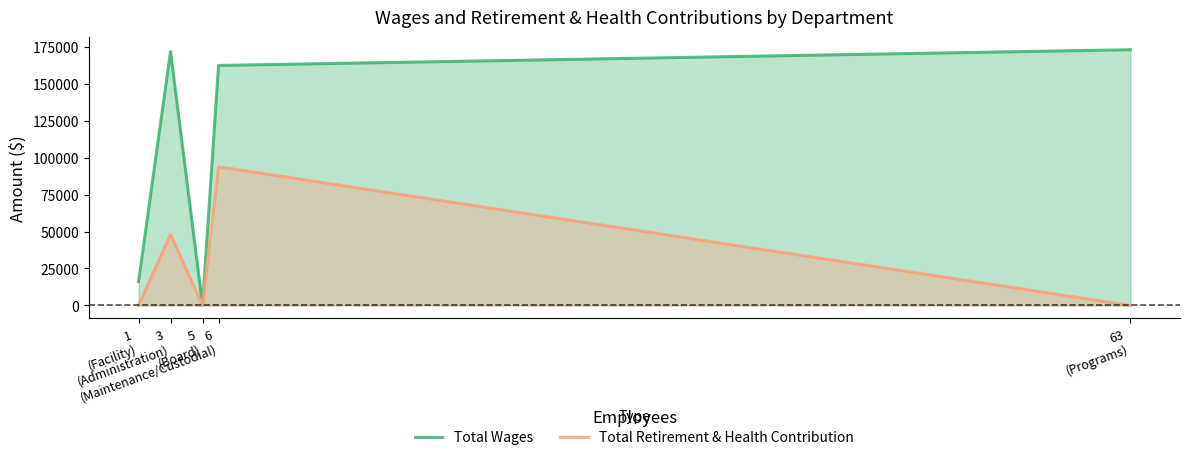

Reading right to left, what are all the values shown in this chart?

Total Wages: 63
(Programs)=173008	6
(Maintenance/Custodial)=162351	5
(Board)=0	3
(Administration)=171734	1
(Facility)=16111
Total Retirement & Health Contribution: 63
(Programs)=0	6
(Maintenance/Custodial)=93822	5
(Board)=0	3
(Administration)=48092	1
(Facility)=0